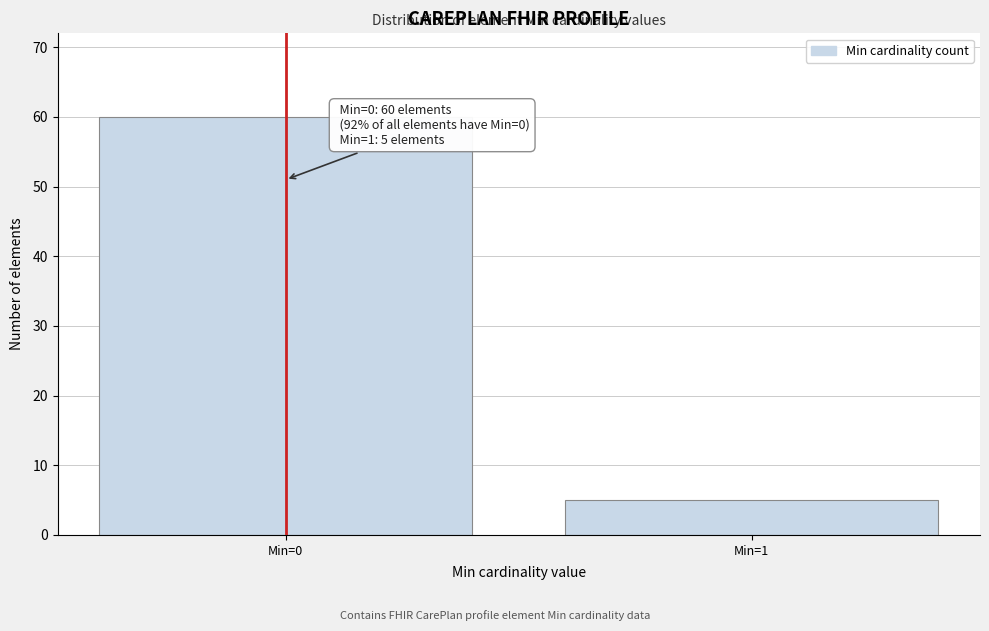

Reading left to right, extract all data points from this chart.

60	5